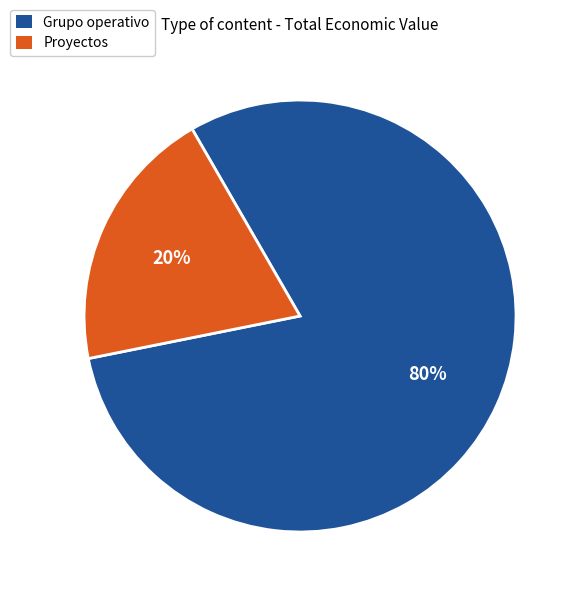

To the nearest percent, what is the average slice percentage?

50%